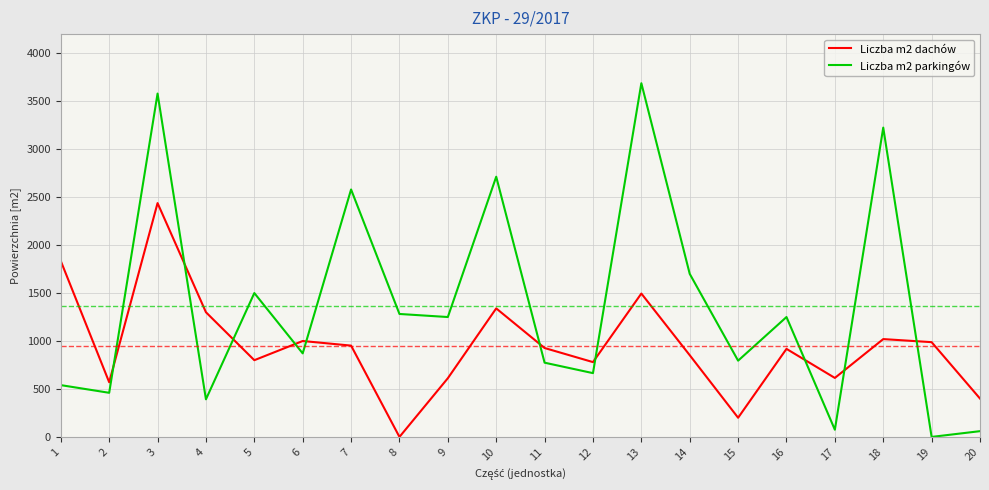

What is the spread (max minus min) of values at 9?

638